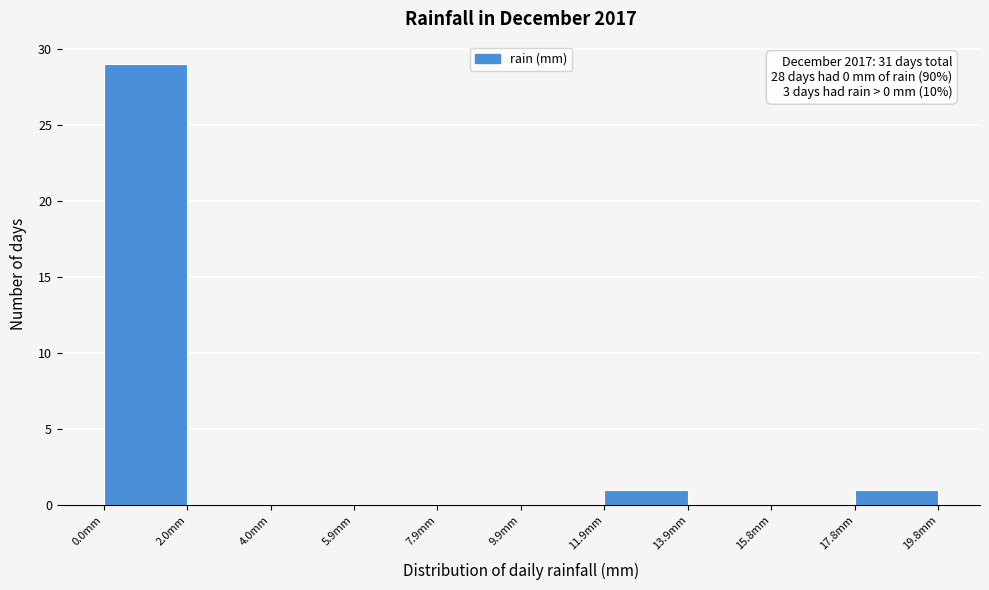

Over which range of the x-axis is the bar tallest?

0.00 to 1.98